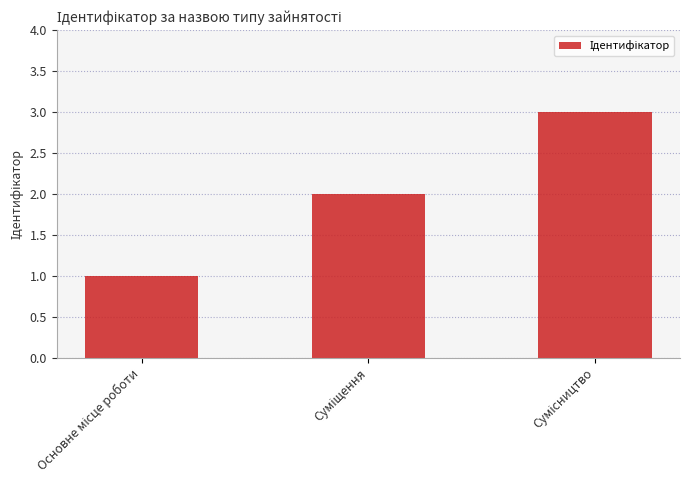

What is the sum of all values?

6